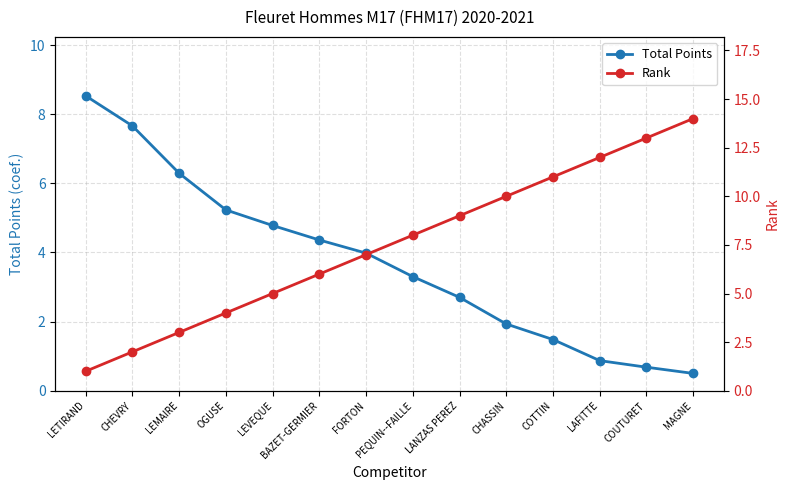

What is the difference between the maximum and minimum values in the Rank series?

13.0